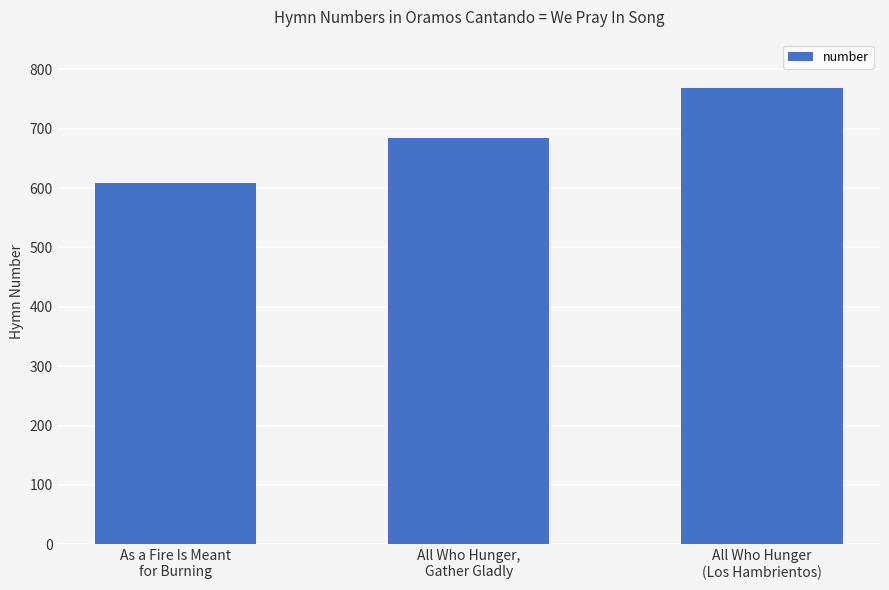

What value does the data have at As a Fire Is Meant
for Burning, to the nearest 5?

610